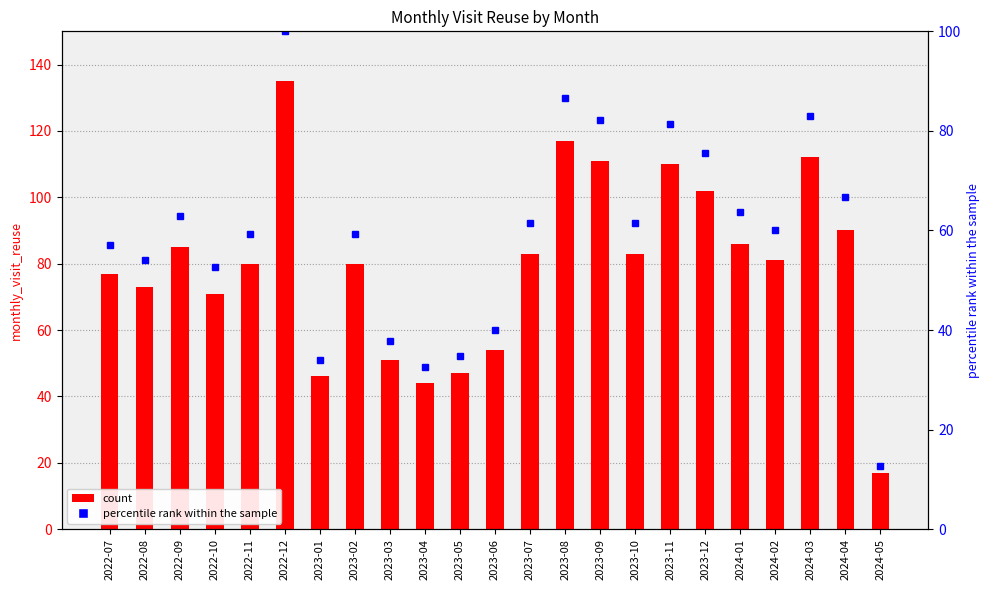

What value does the monthly_visit_reuse series have at 2023-10?

83.0